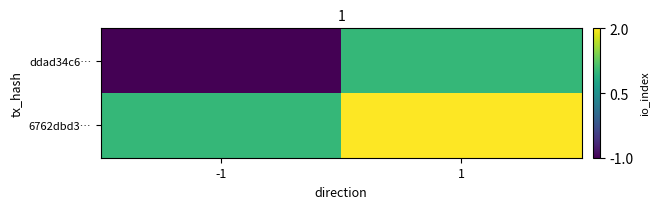

At which category is the sum across all series the highest?

1